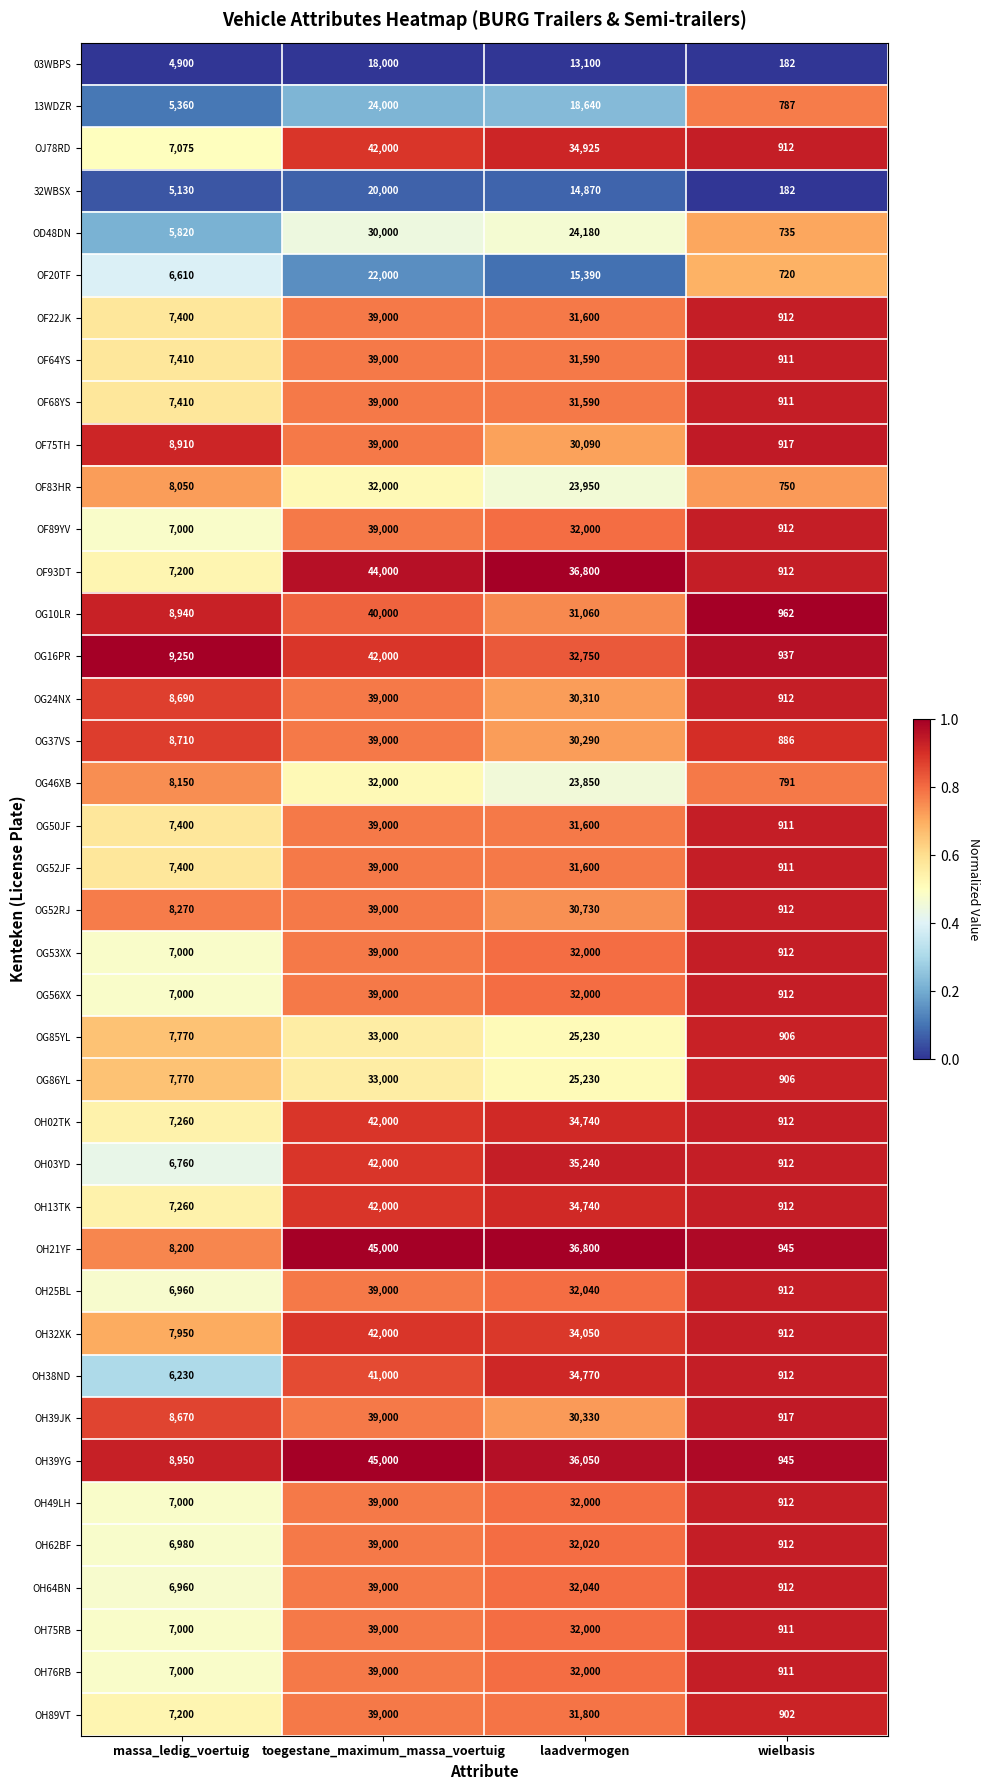

Is it true that OH75RB equals 1712 at massa_ledig_voertuig?

False